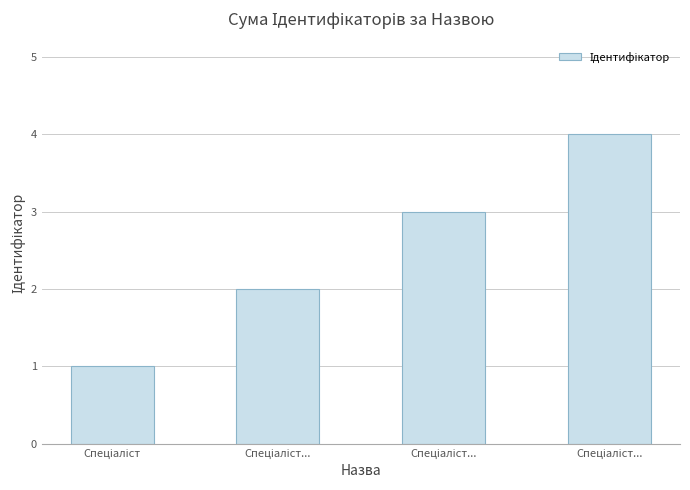

Count the number of data series in this chart.

1